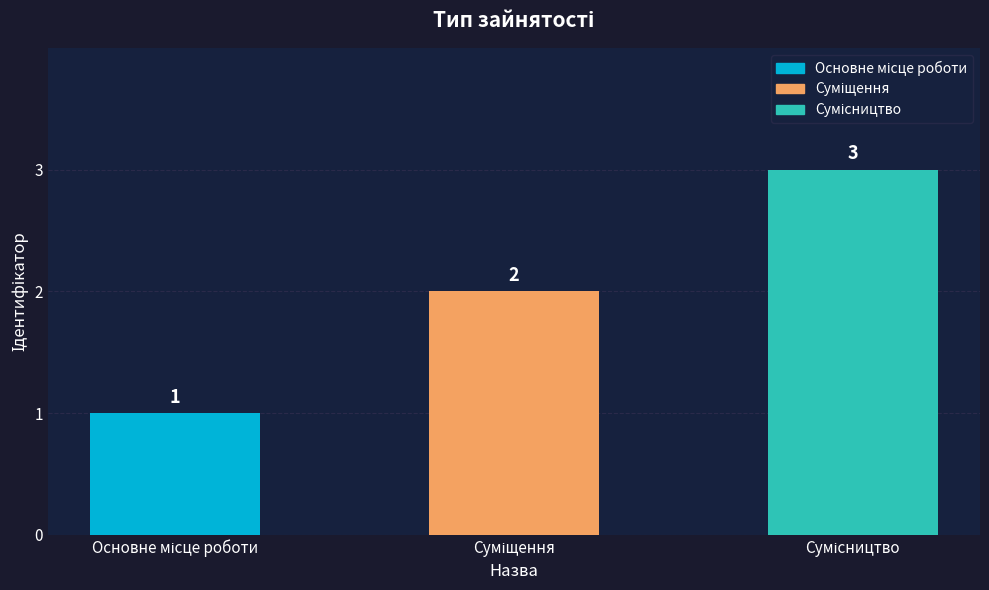

Are the bars horizontal?

No